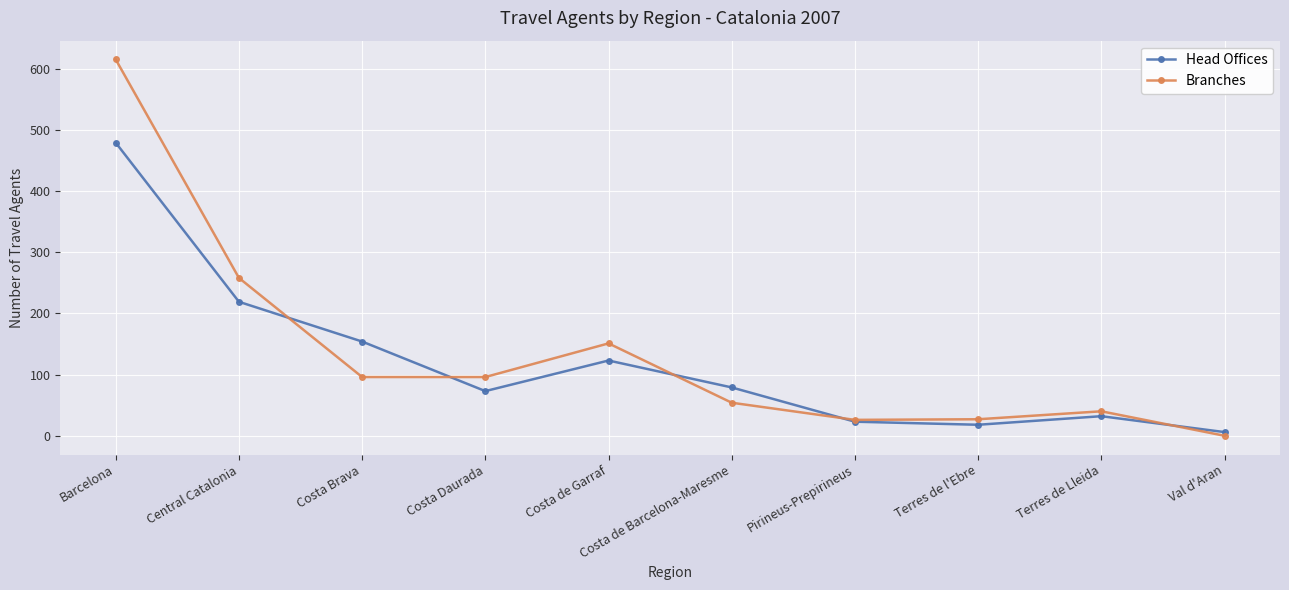

How many data points does each series have?

10